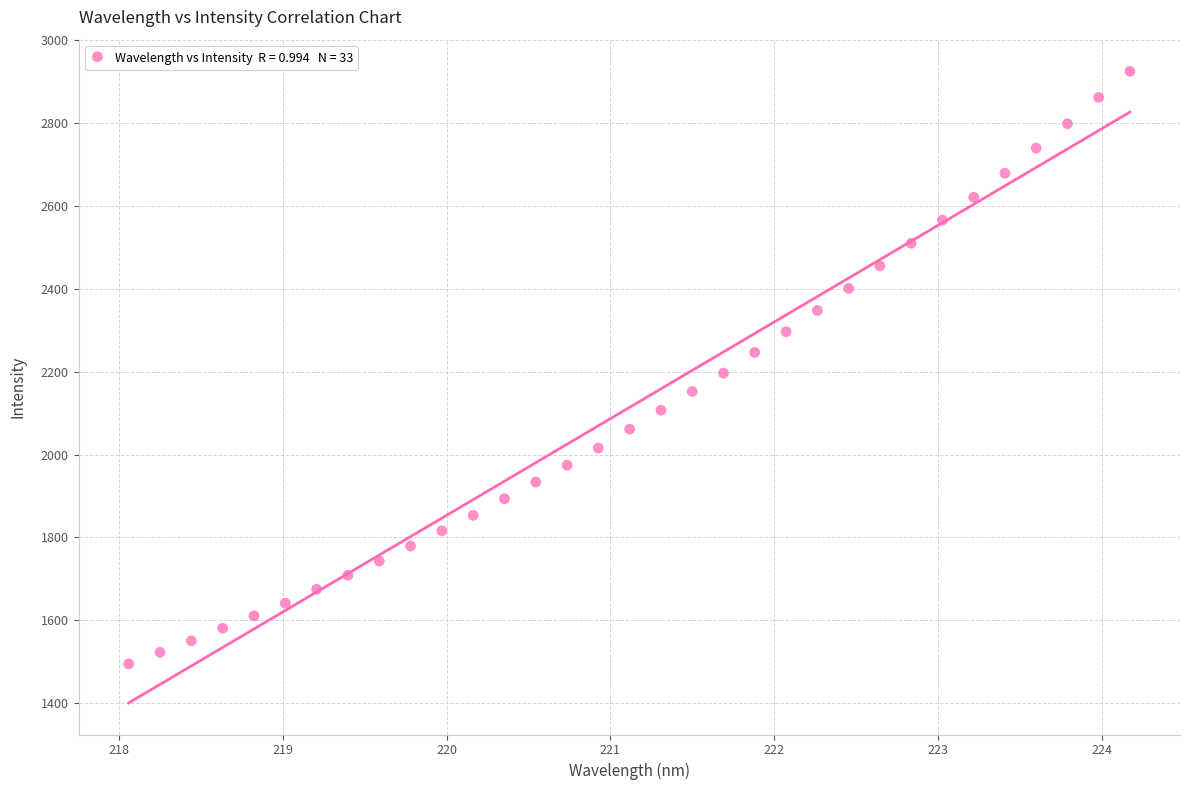

What is the range of Y values (max minus min)?

1428.7